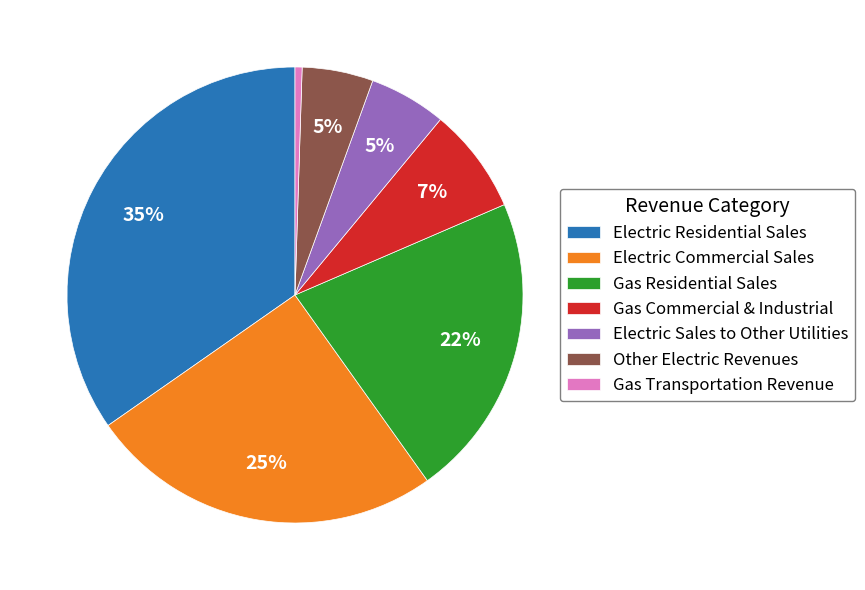

To the nearest percent, what is the average slice percentage?

14%